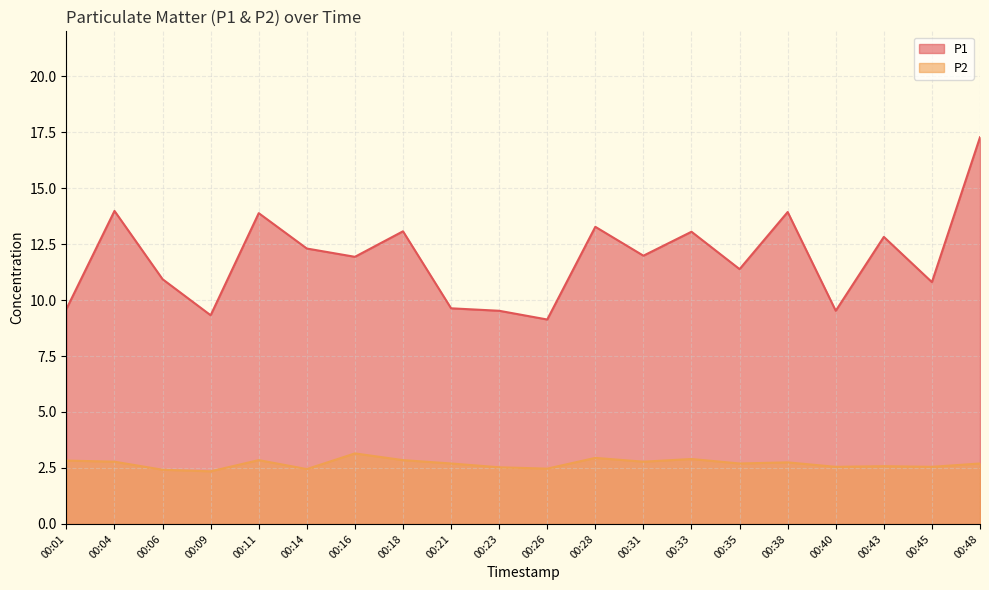

Rank the series by their average value, from highest to lowest.

P1, P2